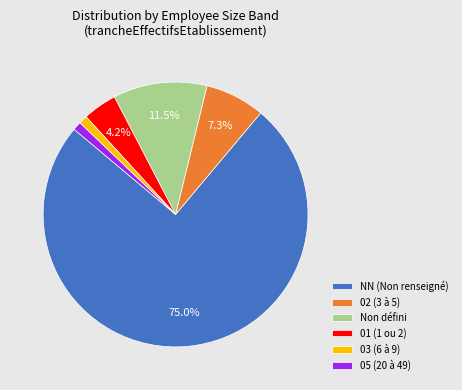

Which category has the biggest portion of the pie?

NN (Non renseigné)